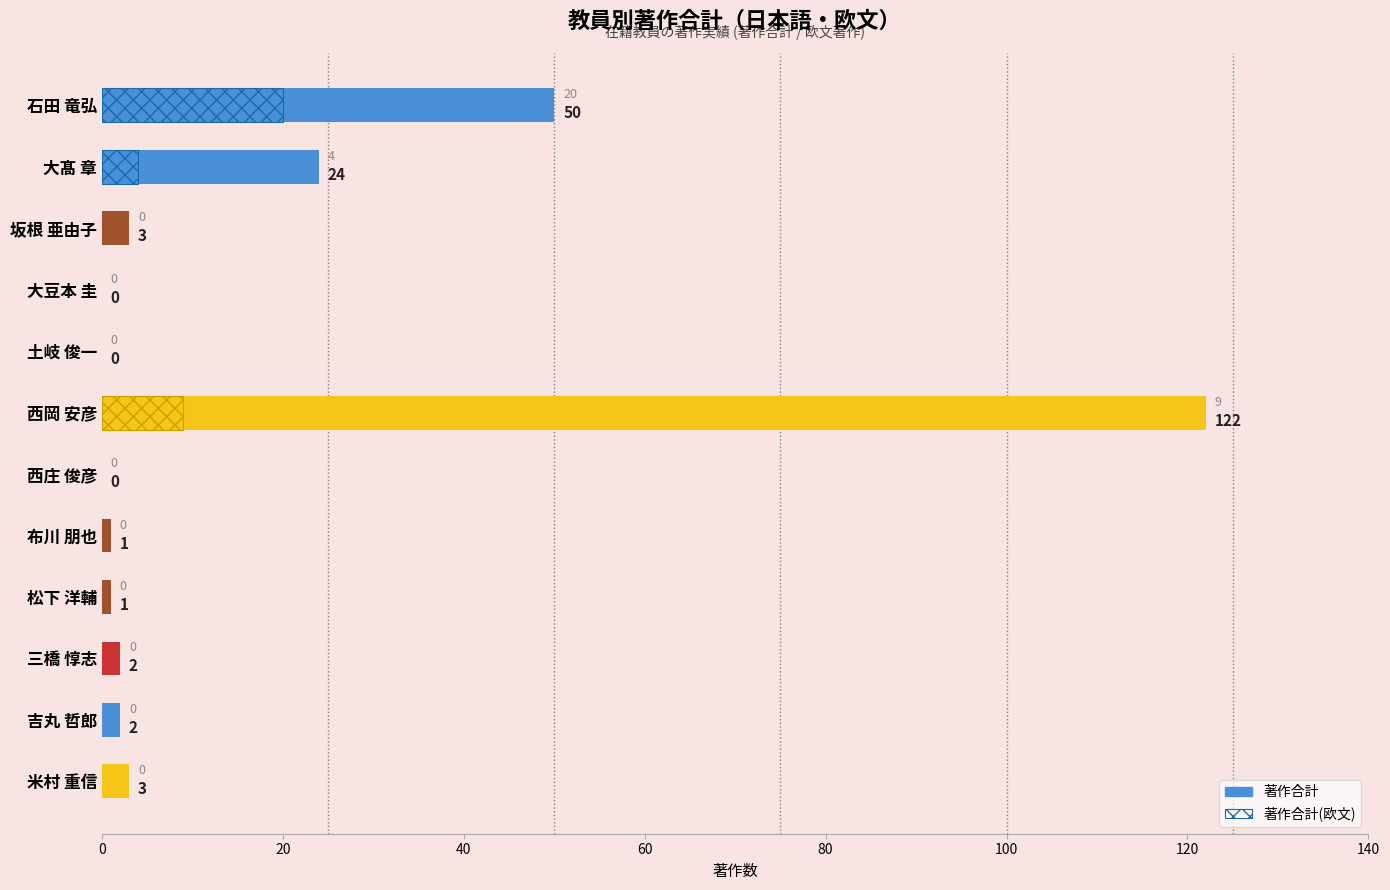

What is the greatest value displayed?

122